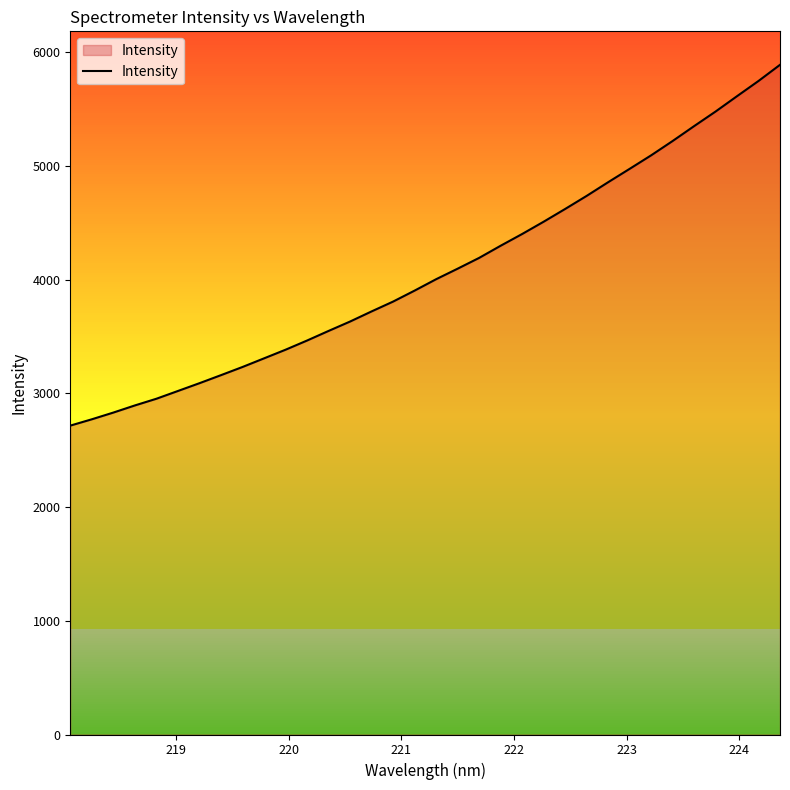

What is the difference between the maximum and minimum values?

3173.8